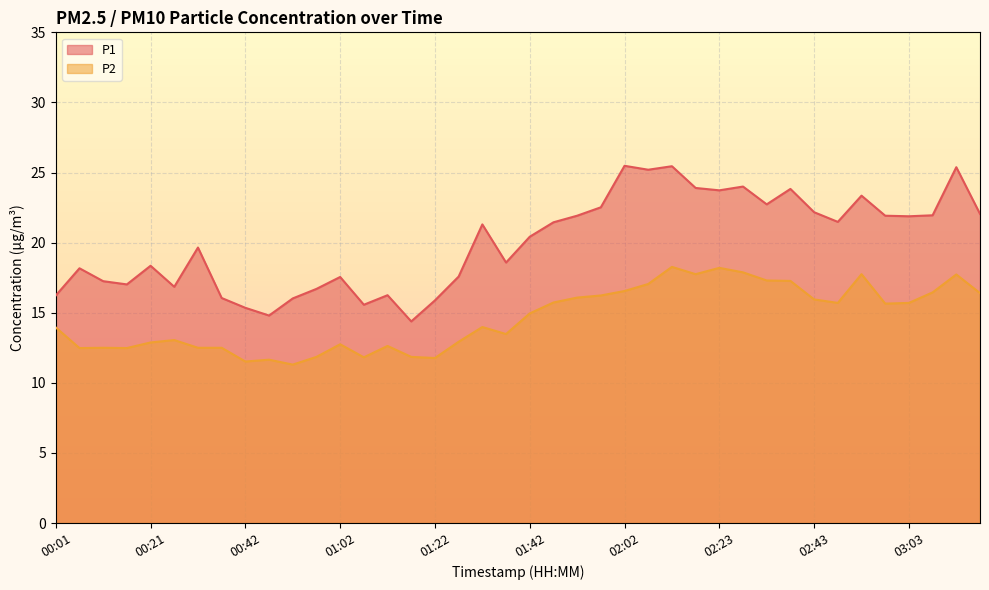

What is the value of the P1 point at the 15th from the left?

16.2